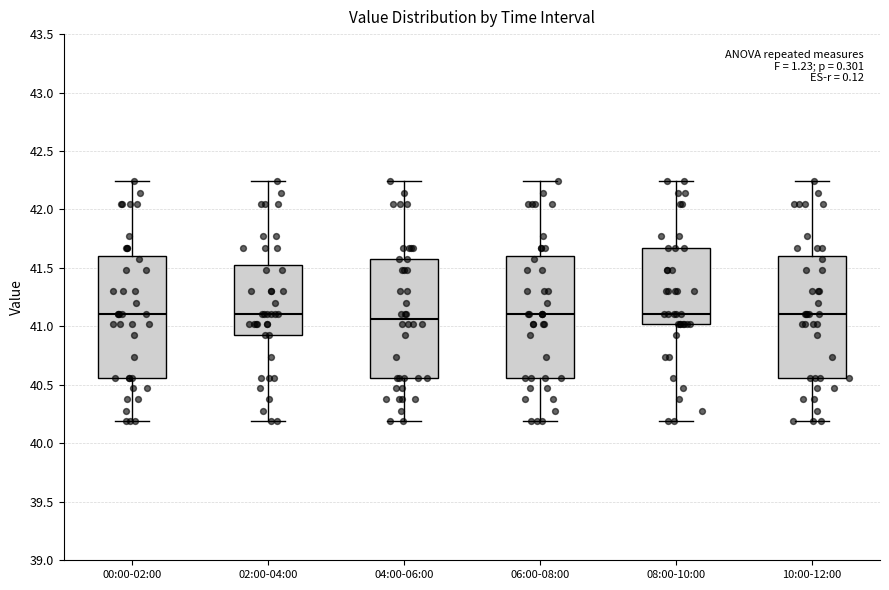

Where is the lower edge of the box for 04:00-06:00 on the y-axis? The values are not printed on the chart, so give them approximately, as read against the axis.

40.55